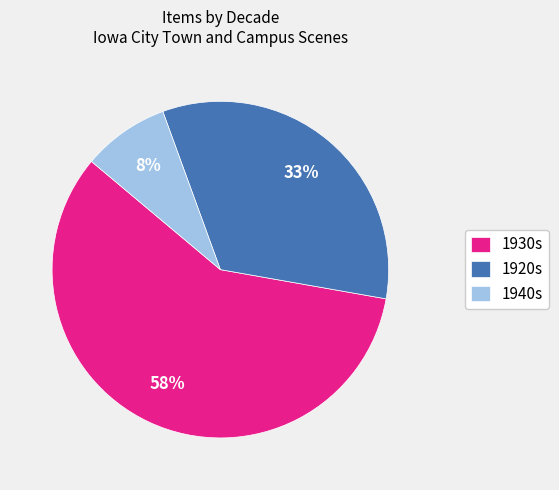

Is it true that 1920s is 42% of the pie?

False